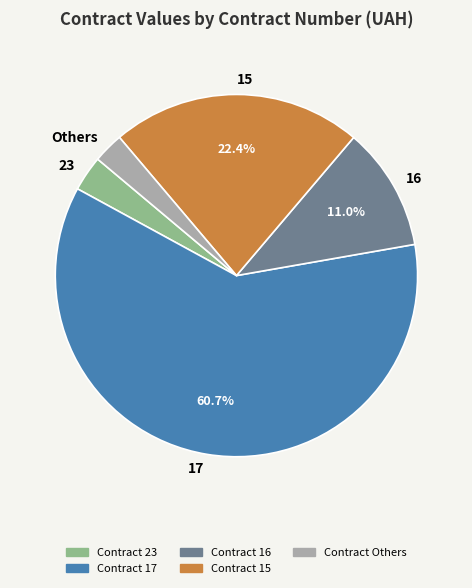

Which category accounts for the majority?

17